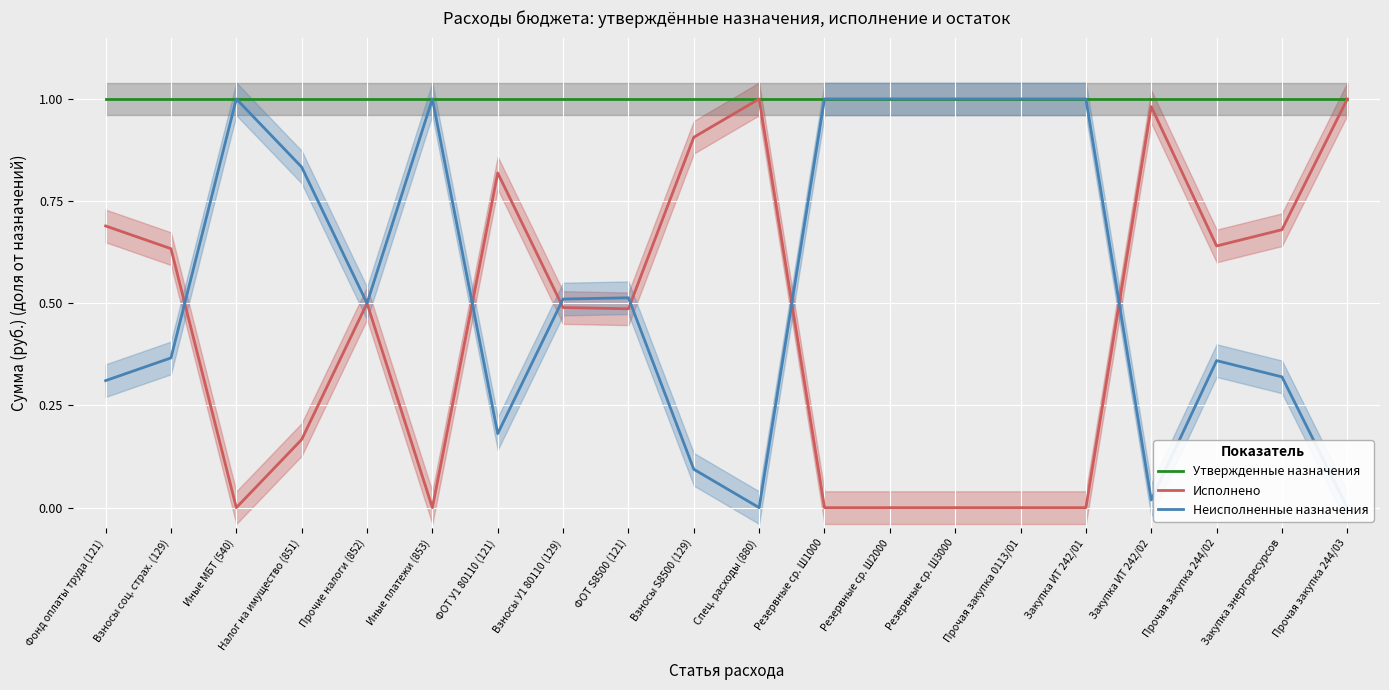

Reading left to right, what are all the values shown in this chart?

Утвержденные назначения: 1.0	1.0	1.0	1.0	1.0	1.0	1.0	1.0	1.0	1.0	1.0	1.0	1.0	1.0	1.0	1.0	1.0	1.0	1.0	1.0
Исполнено: 0.7	0.6	0.0	0.2	0.5	0.0	0.8	0.5	0.5	0.9	1.0	0.0	0.0	0.0	0.0	0.0	1.0	0.6	0.7	1.0
Неисполненные назначения: 0.3	0.4	1.0	0.8	0.5	1.0	0.2	0.5	0.5	0.1	0.0	1.0	1.0	1.0	1.0	1.0	0.0	0.4	0.3	0.0